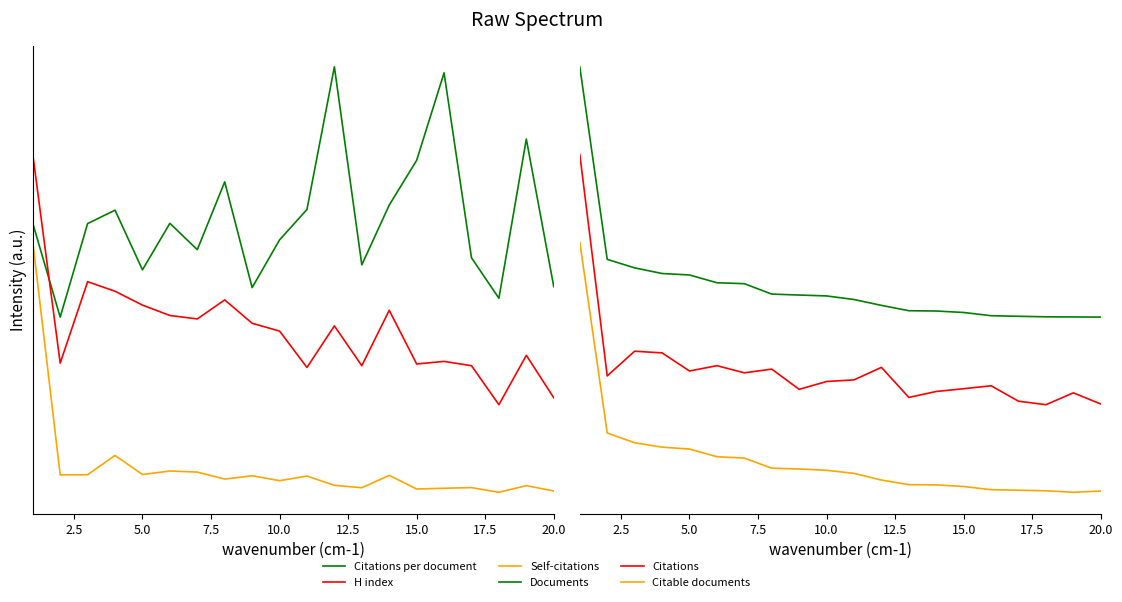

What are all the series names shown in the legend?

Citations per document, H index, Self-citations, Documents, Citations, Citable documents